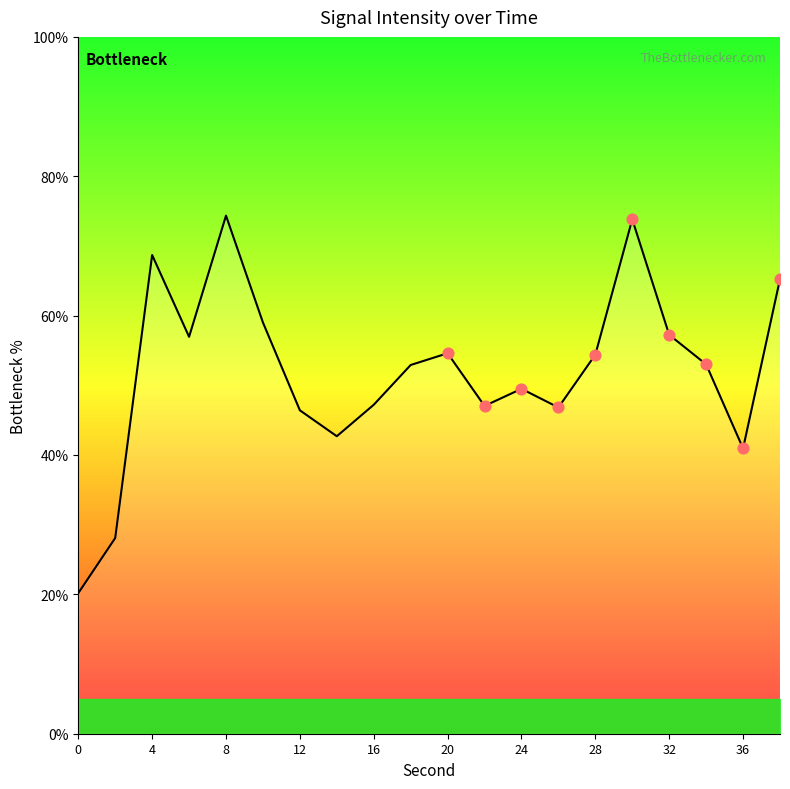

What is the difference between the maximum and minimum values?

54.2